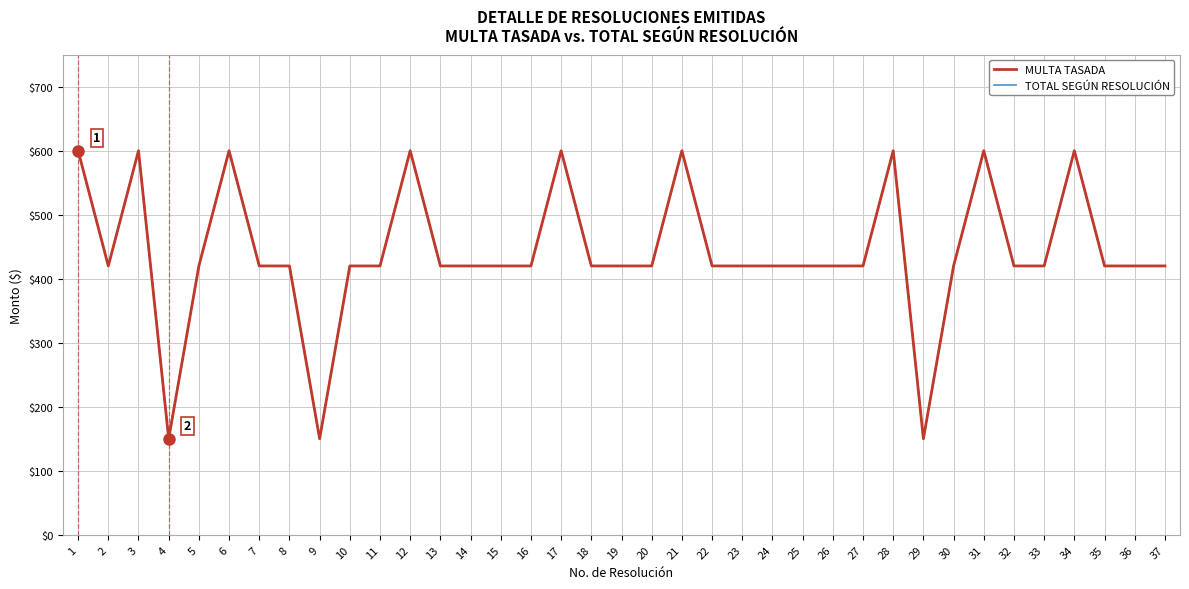

Read the TOTAL SEGÚN RESOLUCIÓN value at 21.

600